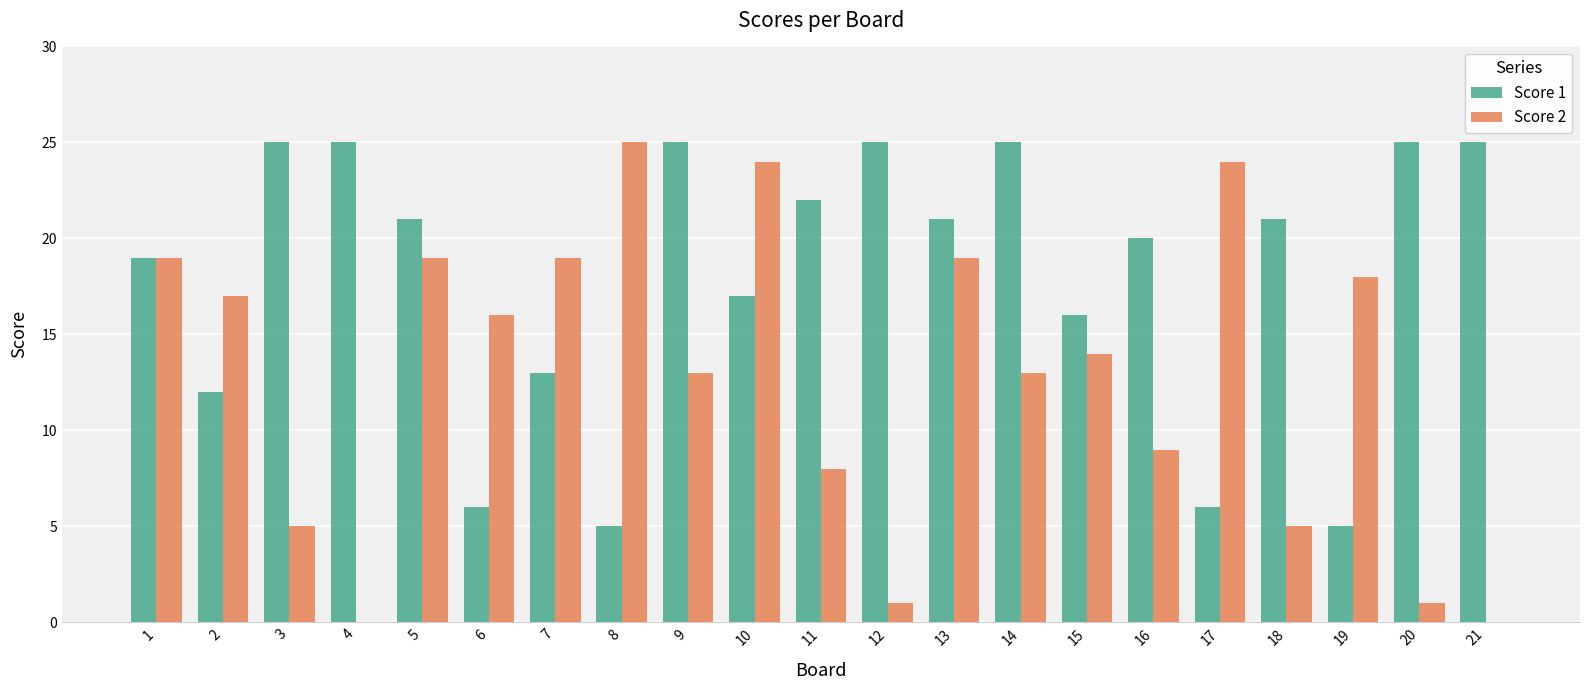

What is the highest value of the Score 1 series?

25